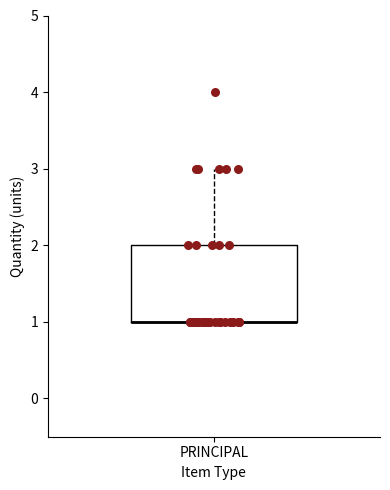

Transcribe this box plot: give where the median line is, the range the box spans, and where the two whiskers end, as read against the y-axis. The values are not printed on the chart, so give them approximately, as read against the axis.

median 1 (drawn on the box's lower edge), box 1 to 2, whiskers 1 to 3